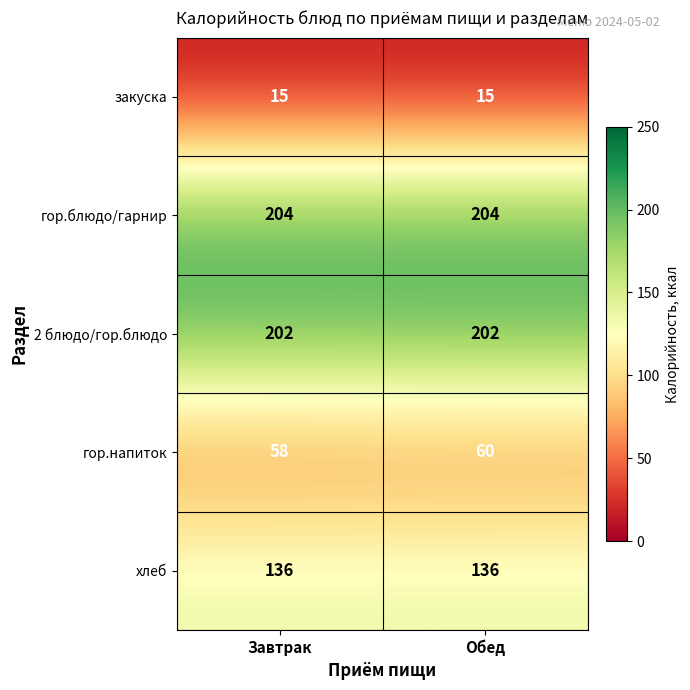

What is the minimum value shown in the chart?

15